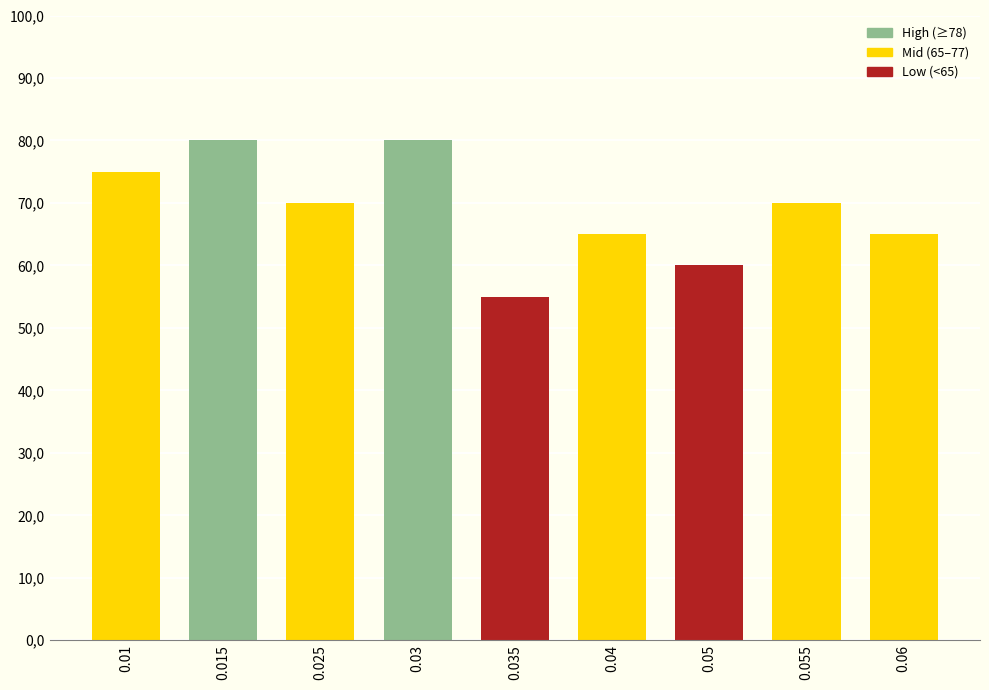

What is the average value?

69